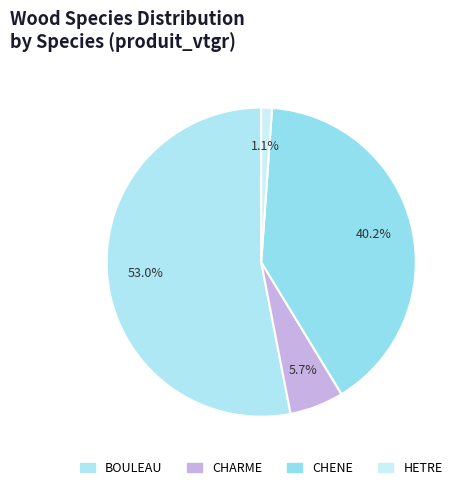

True or false: CHENE accounts for 52% of the total.

False